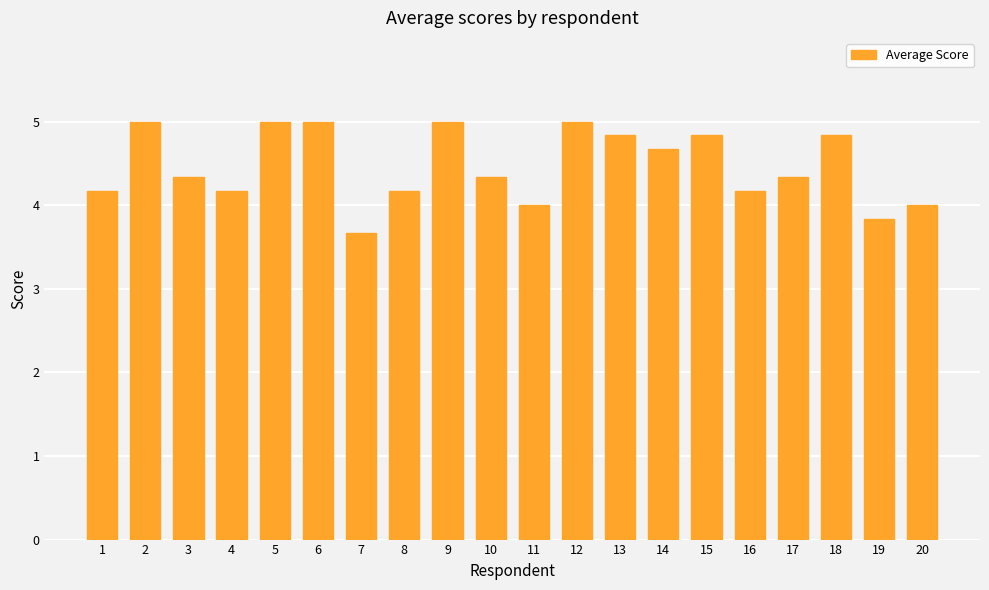

What is the value of the 7th bar from the left?

3.7